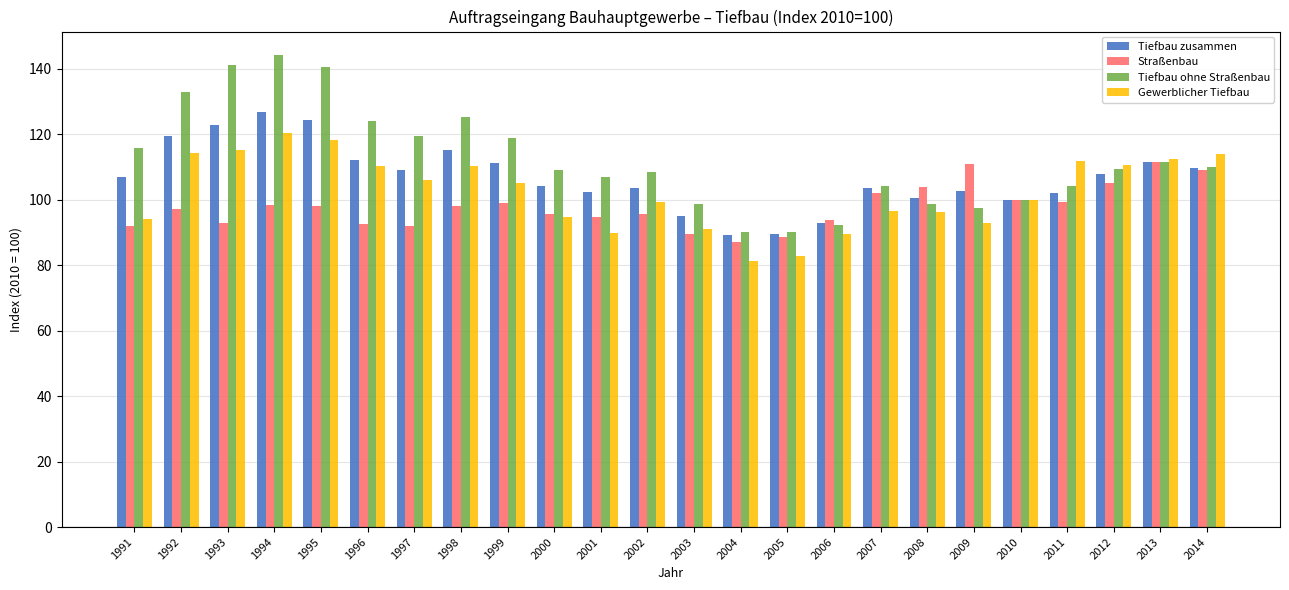

Rank the series by their maximum value, from highest to lowest.

Tiefbau ohne Straßenbau, Tiefbau zusammen, Gewerblicher Tiefbau, Straßenbau